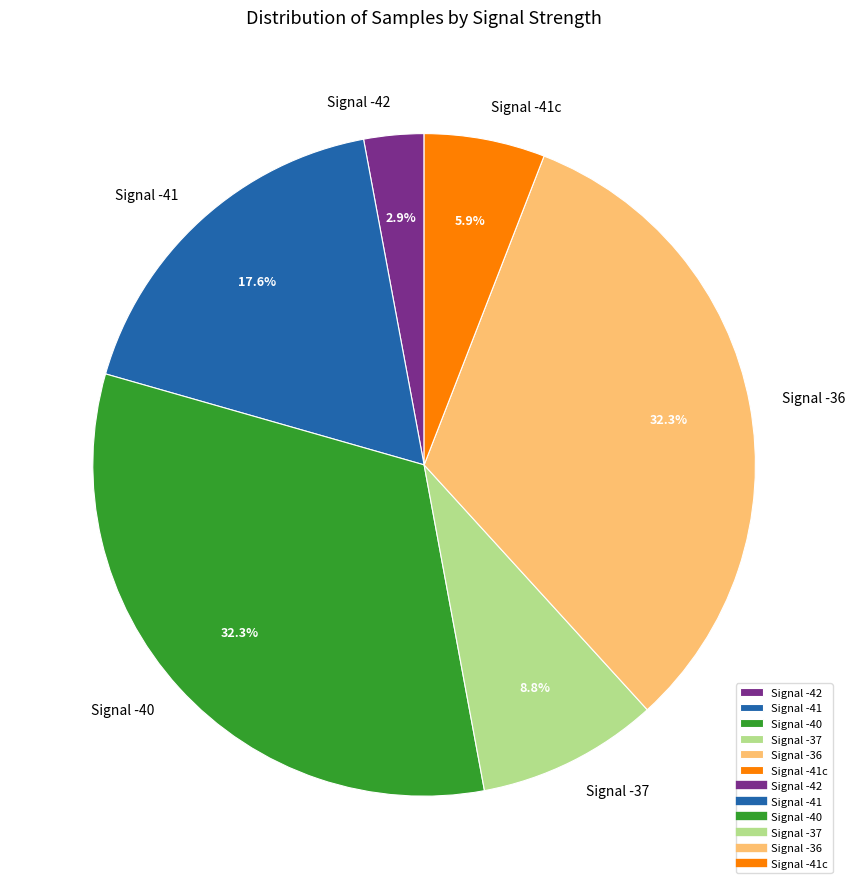

What is the total percentage of Signal -42 and Signal -40?

35.3%